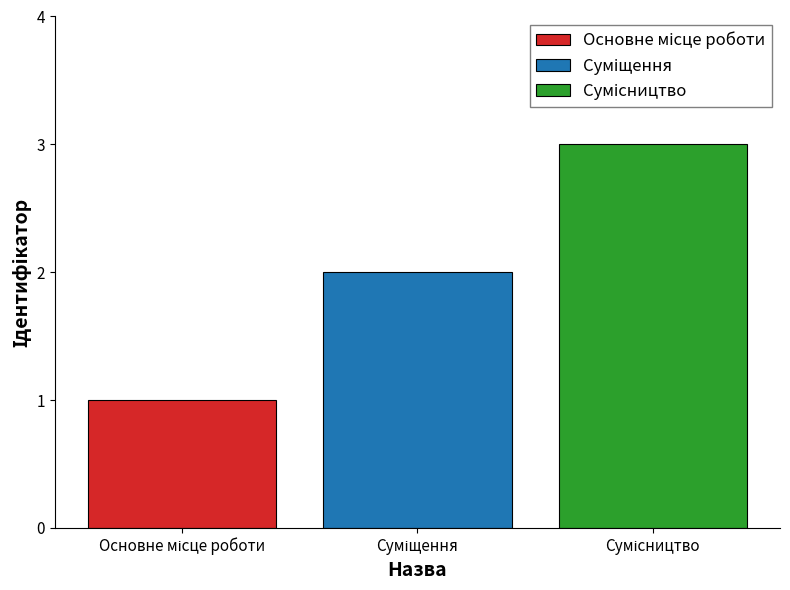

Count the number of data series in this chart.

3